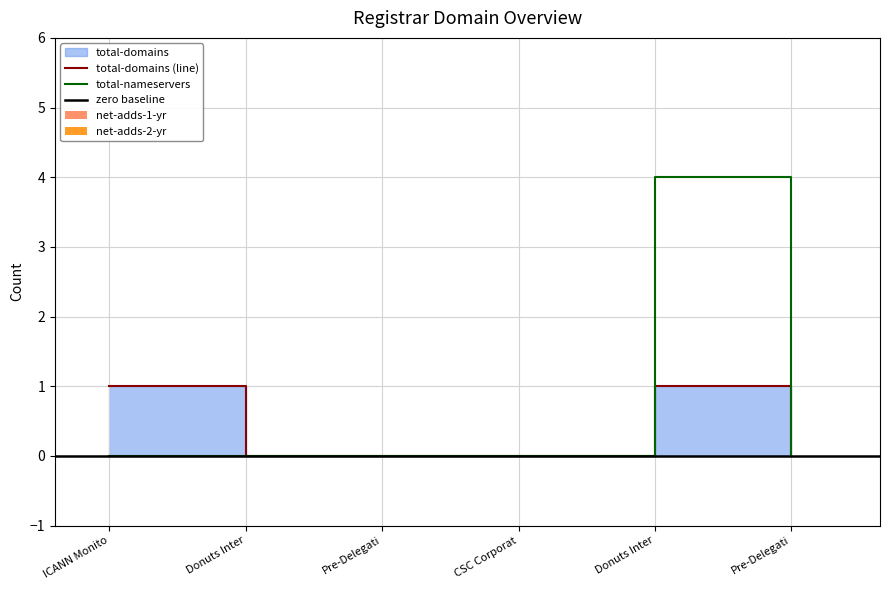

What is the maximum value shown in the chart?

4